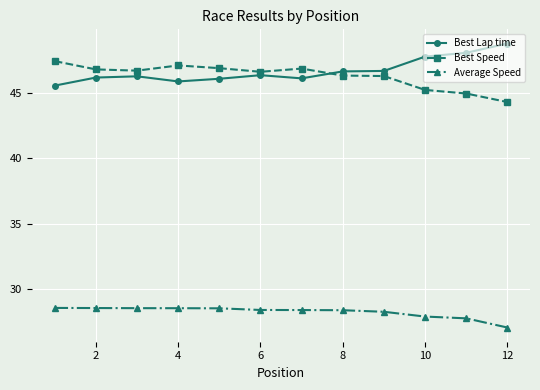

What are all the series names shown in the legend?

Best Lap time, Best Speed, Average Speed